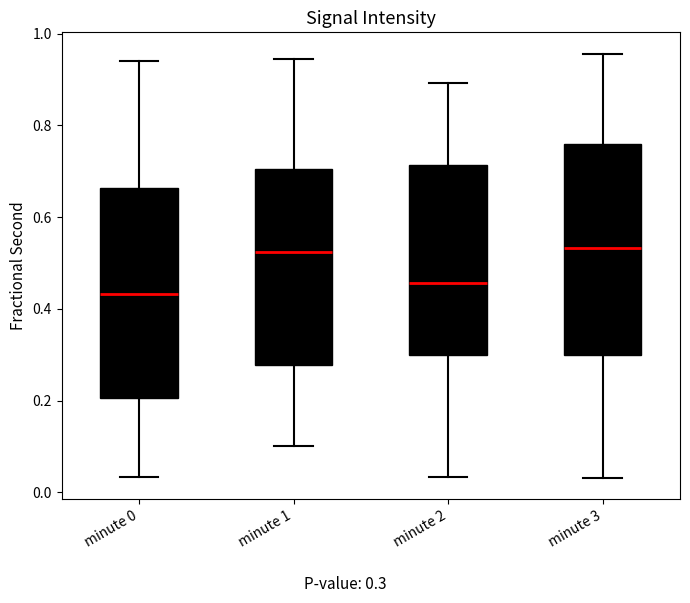

Reading left to right, read every box against the y-axis: the position of its median line, the range the box covers, and the ends of its whiskers. The values are not printed on the chart, so give them approximately, as read against the axis.

minute 0: median 0.44, box 0.20 to 0.66, whiskers 0.04 to 0.94
minute 1: median 0.52, box 0.28 to 0.70, whiskers 0.10 to 0.94
minute 2: median 0.46, box 0.30 to 0.72, whiskers 0.04 to 0.90
minute 3: median 0.54, box 0.30 to 0.76, whiskers 0.04 to 0.96